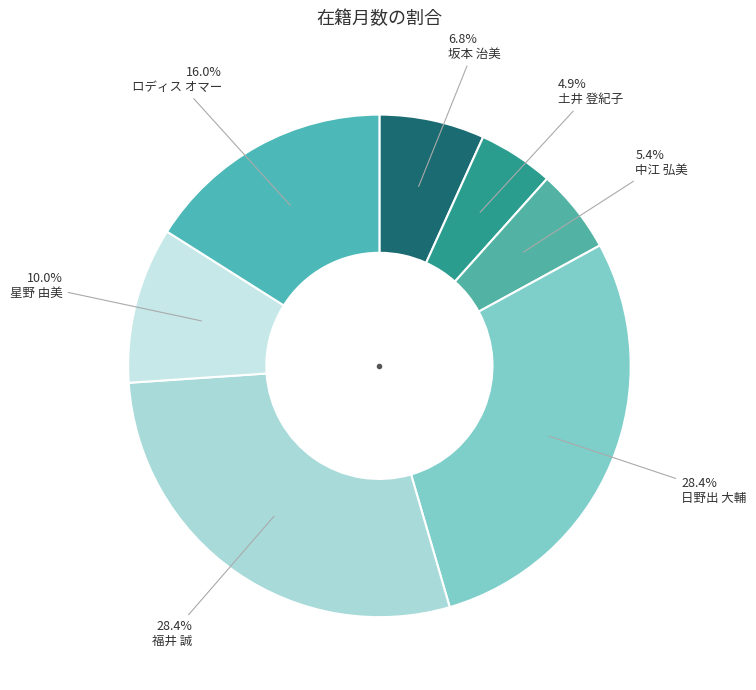

What is the largest slice in the pie chart?

日野出 大輔